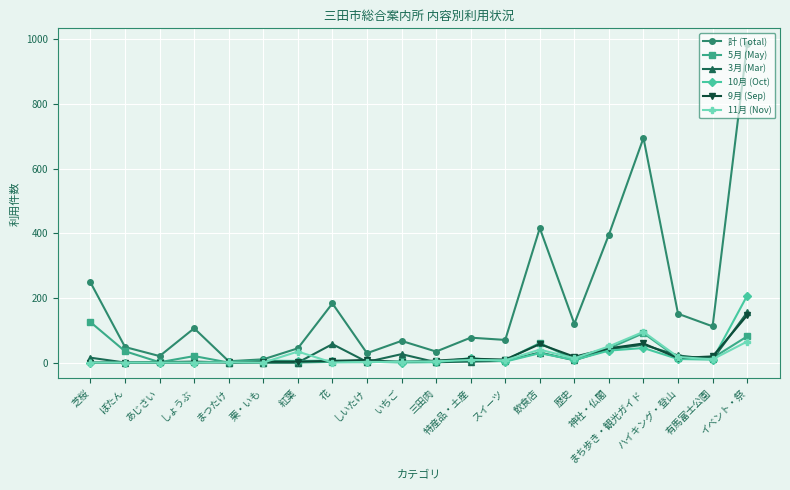

At which category is the sum across all series the highest?

イベント・祭